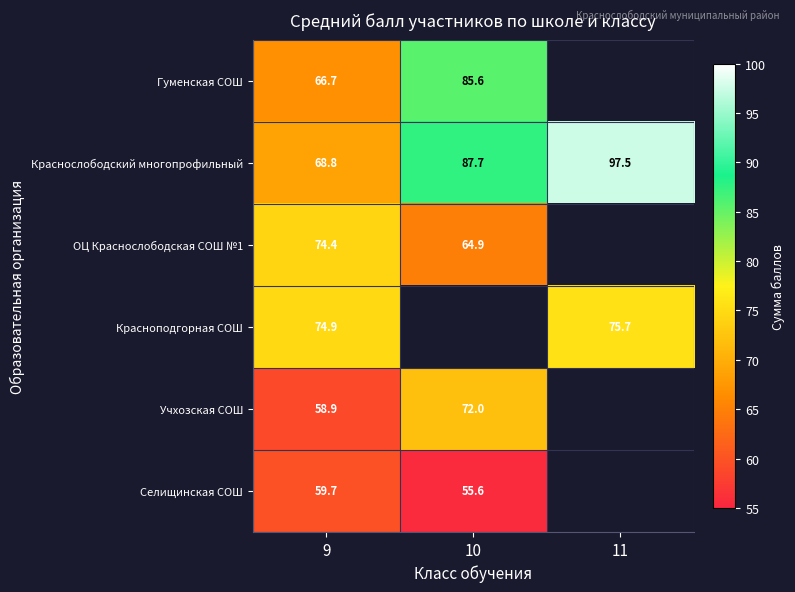

Is it true that Красноподгорная СОШ equals 21.1 at 11?

False